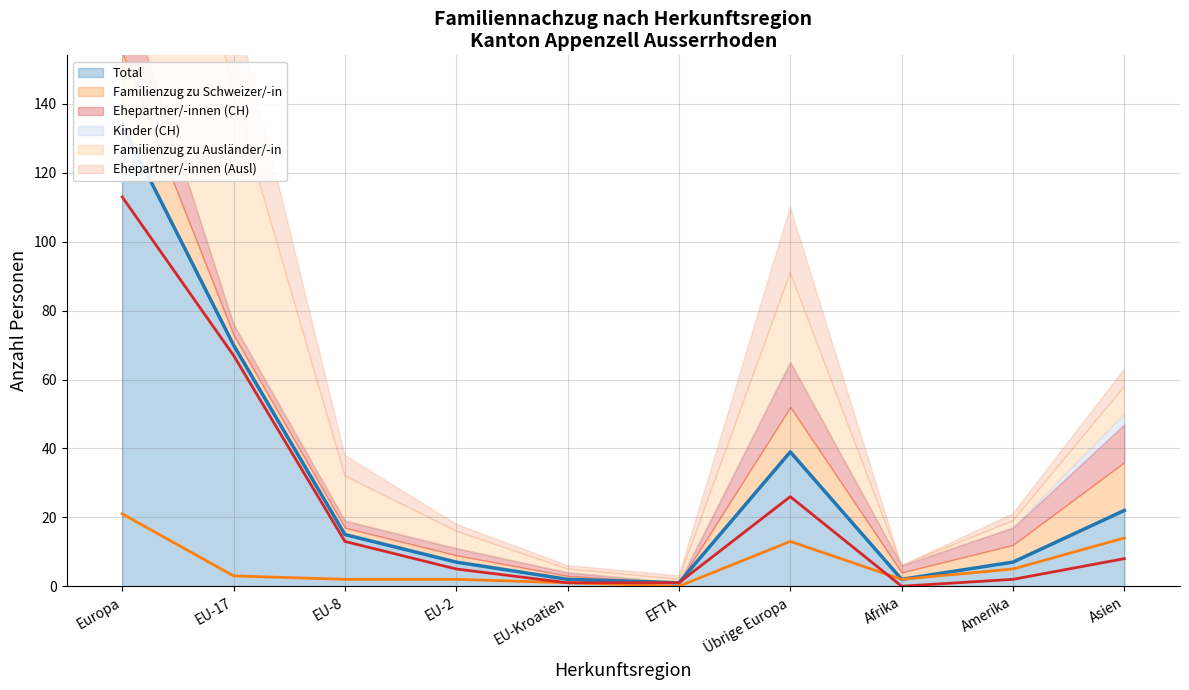

How many lines are shown in the chart?

3